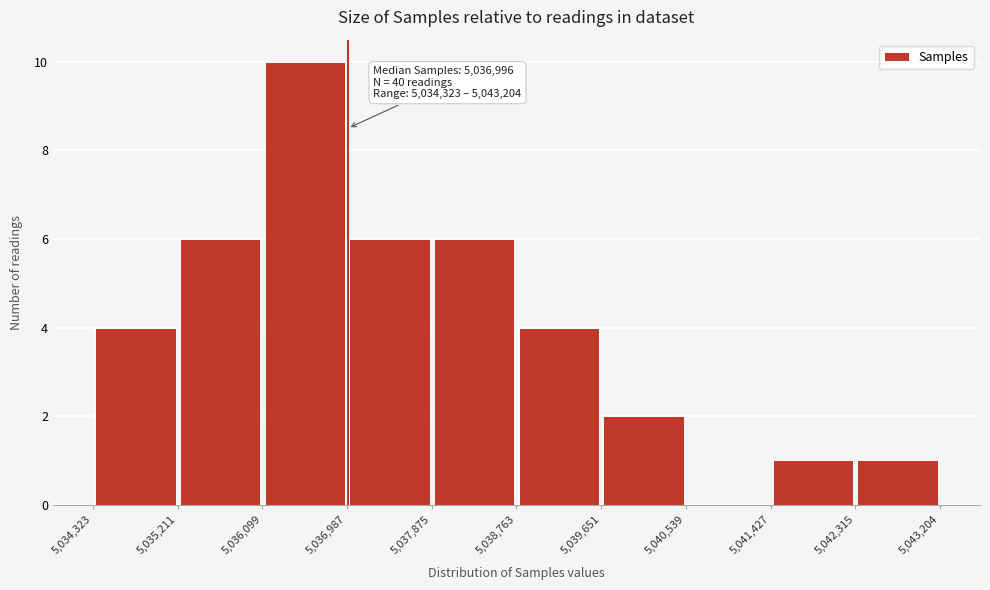

Over which range of the x-axis is the bar tallest?

5,036,099 to 5,036,987